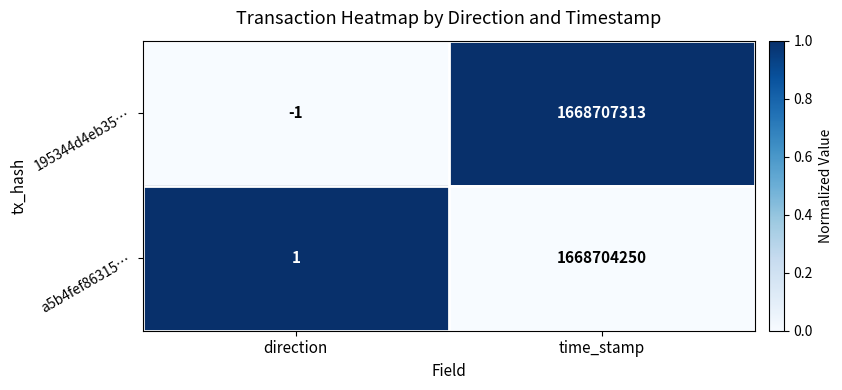

Which series has the largest total across all categories?

195344d4eb35…